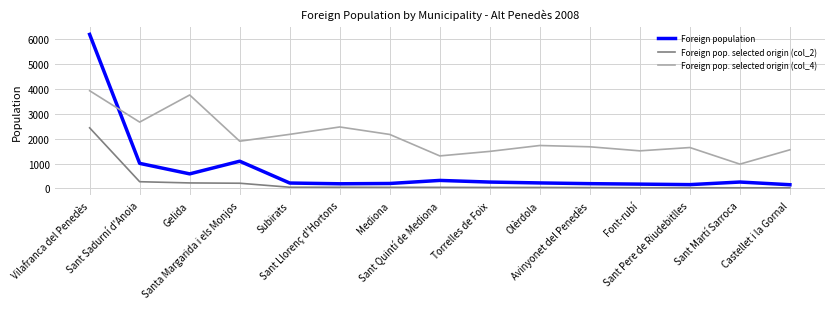

What is the spread (max minus min) of values at Sant Llorenç d'Hortons?

2427